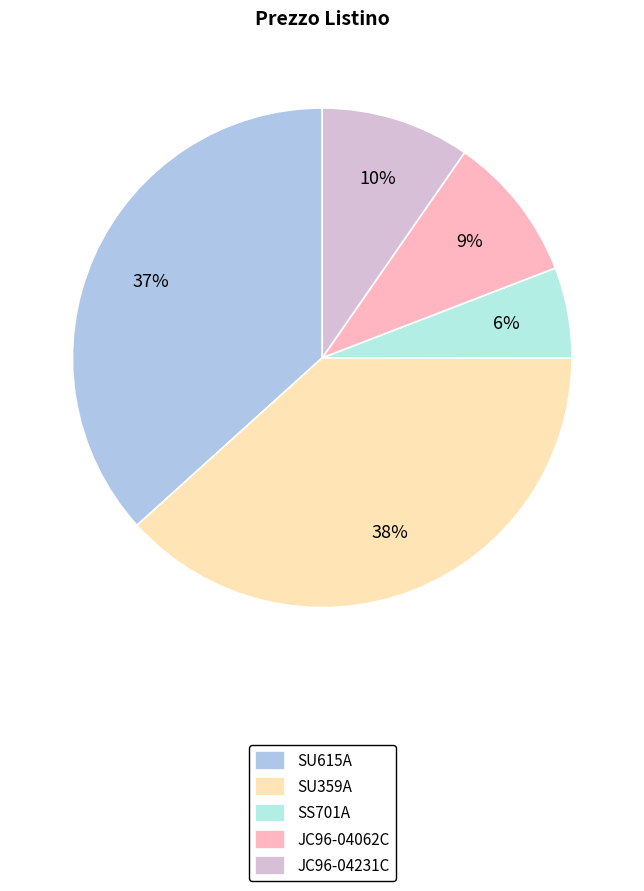

Combined, do JC96-04062C and JC96-04231C account for over 50%?

No